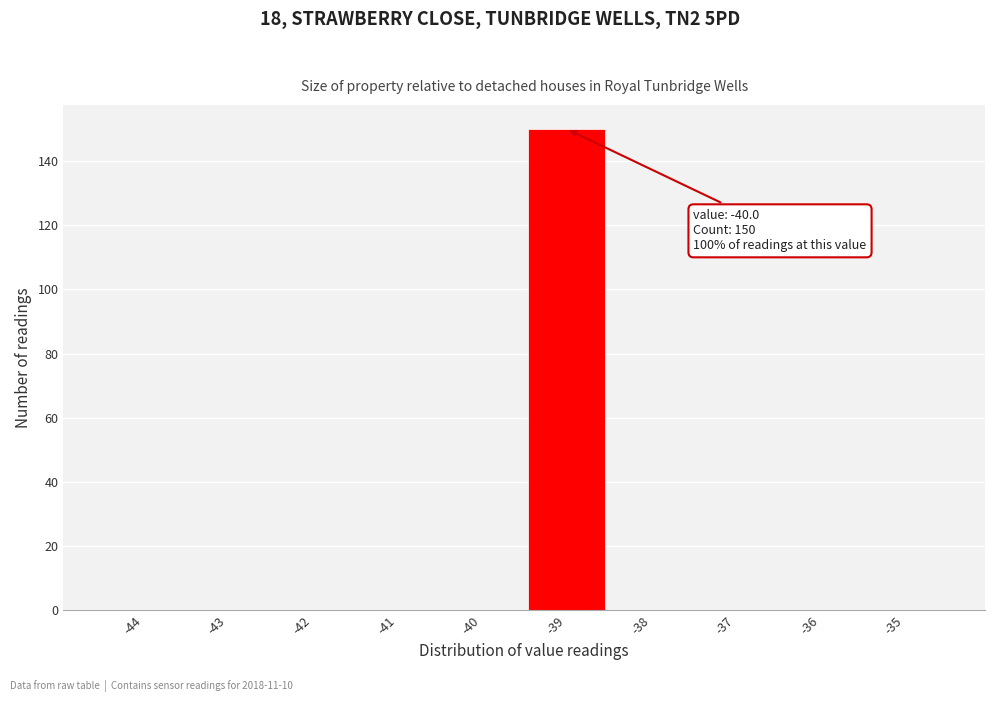

Reading right to left, list all the values displayed in this chart.

-35=0	-36=0	-37=0	-38=0	-39=150	-40=0	-41=0	-42=0	-43=0	-44=0